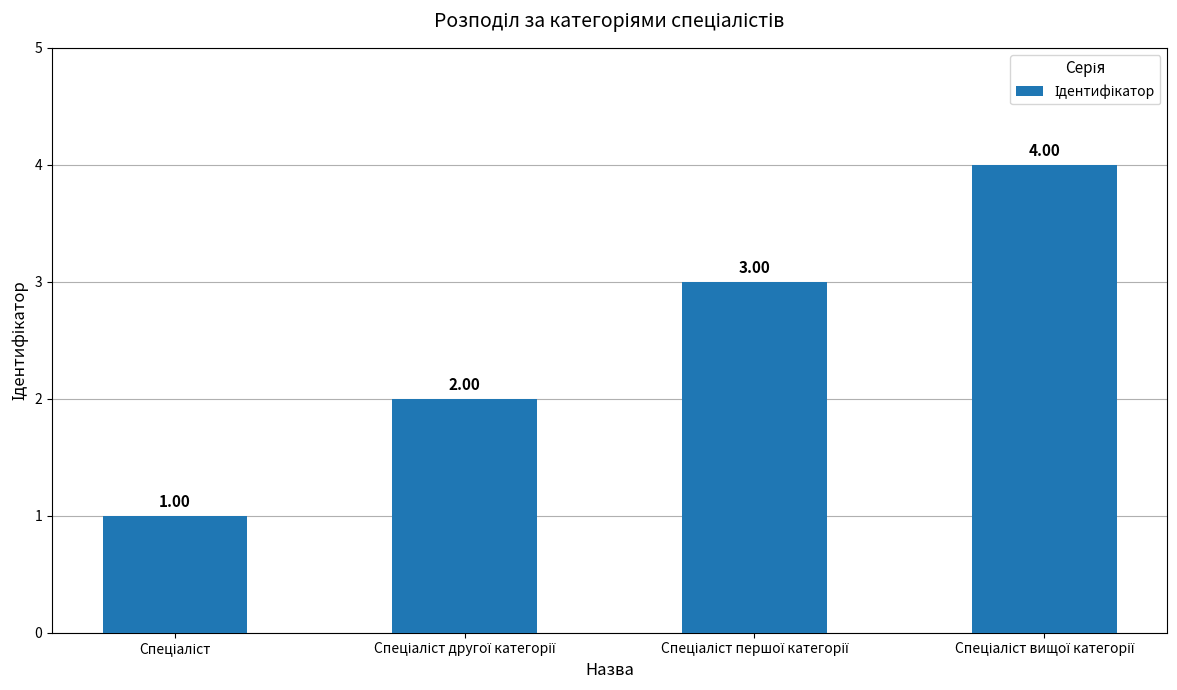

What is the sum of all values?

10